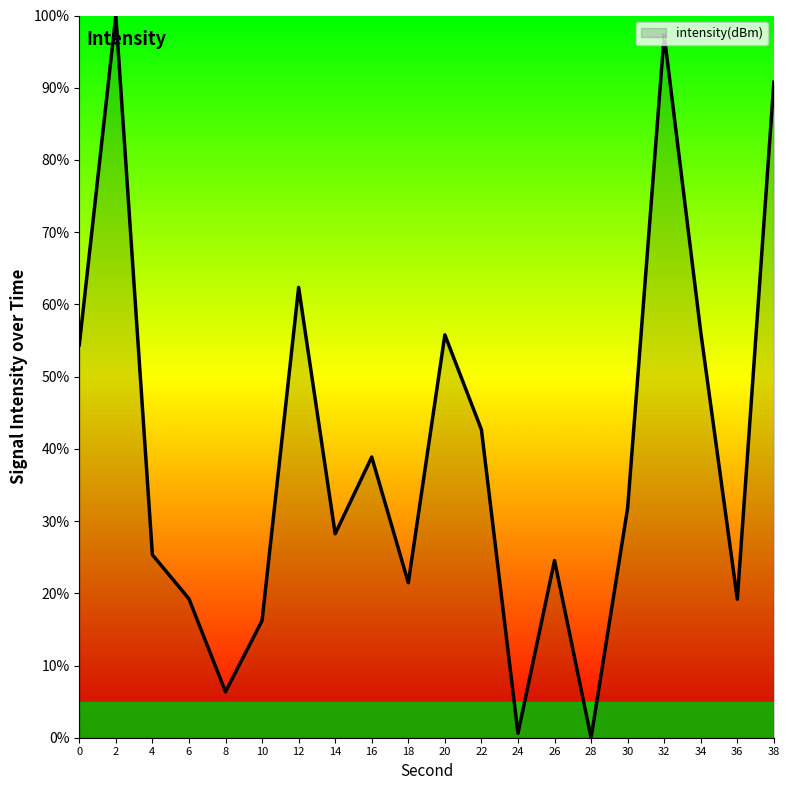

What is the maximum value shown in the chart?

100.0